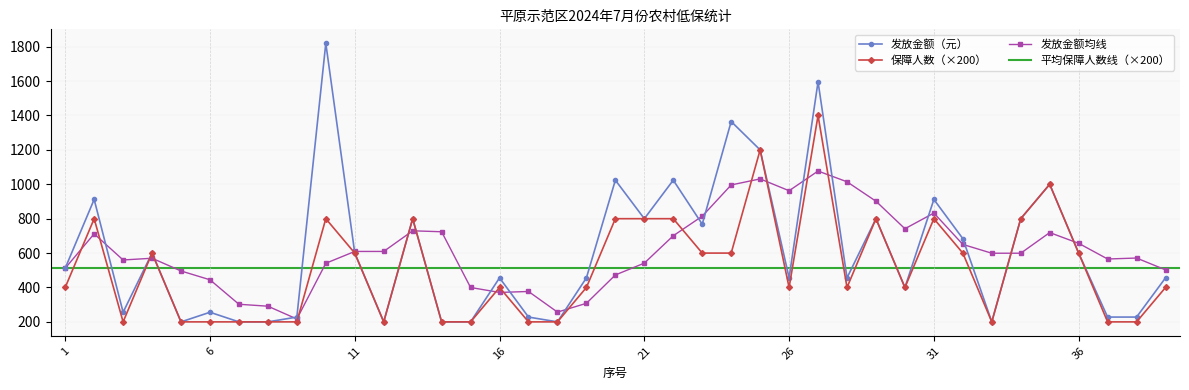

What is the value of the 保障人数 point at the 3rd from the left?

200